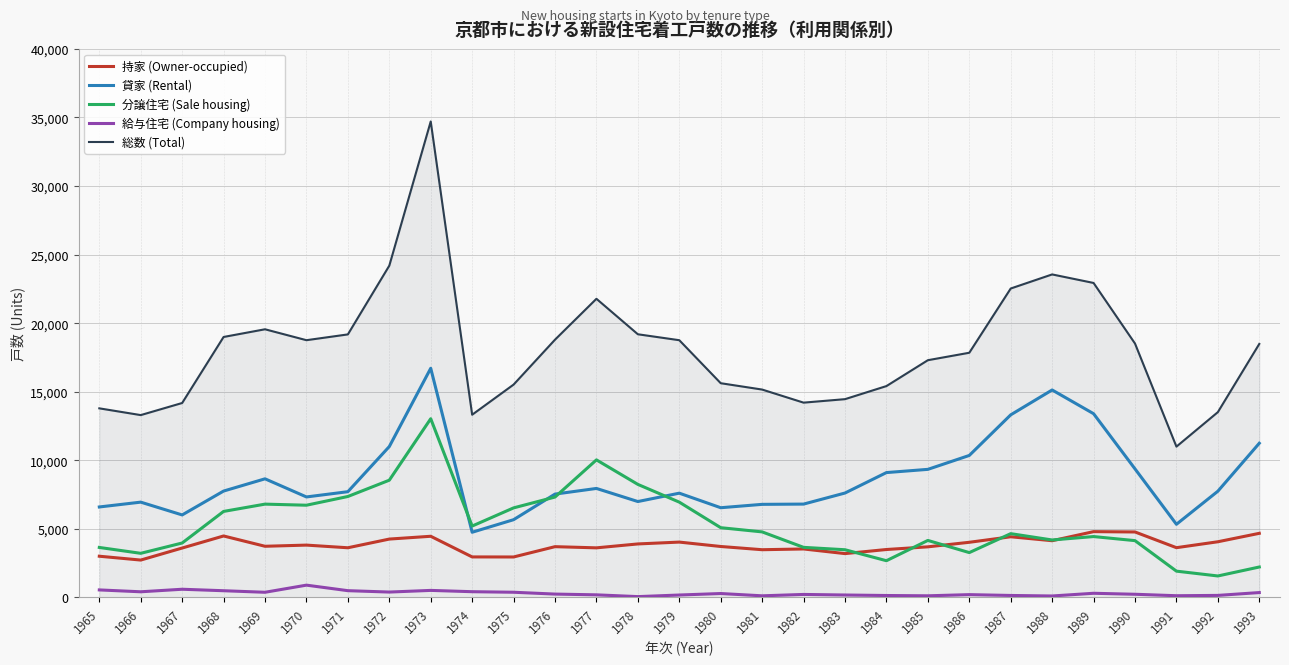

What is the difference between the maximum and minimum values in the 分譲住宅 (Sale housing) series?

11467